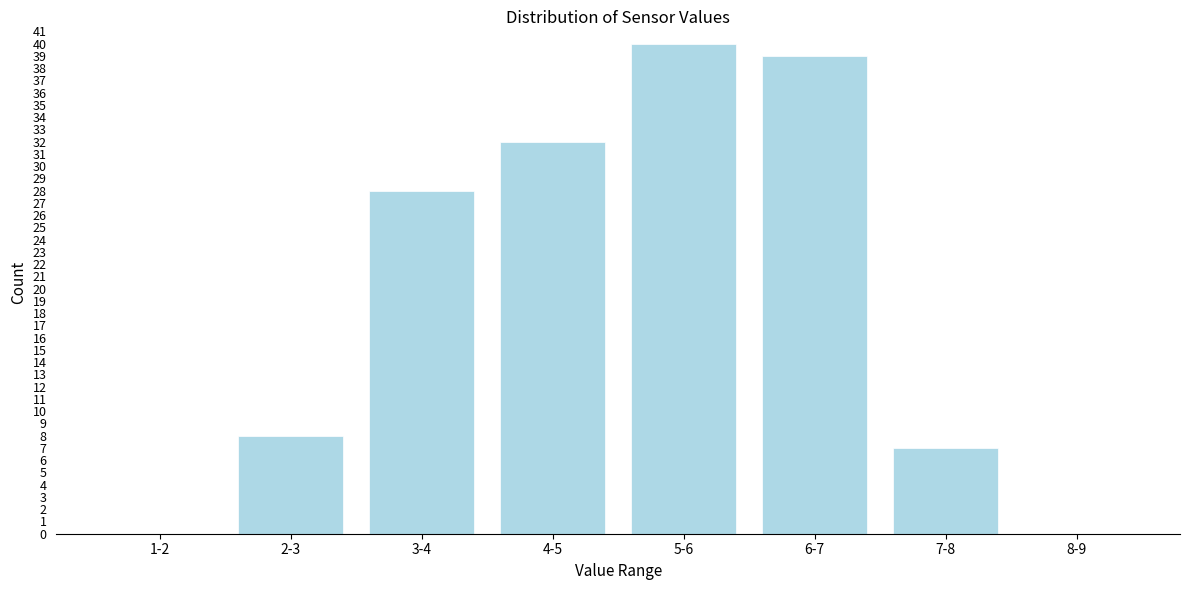

Reading left to right, transcribe all the data shown in this chart.

1-2=0	2-3=8	3-4=28	4-5=32	5-6=40	6-7=39	7-8=7	8-9=0